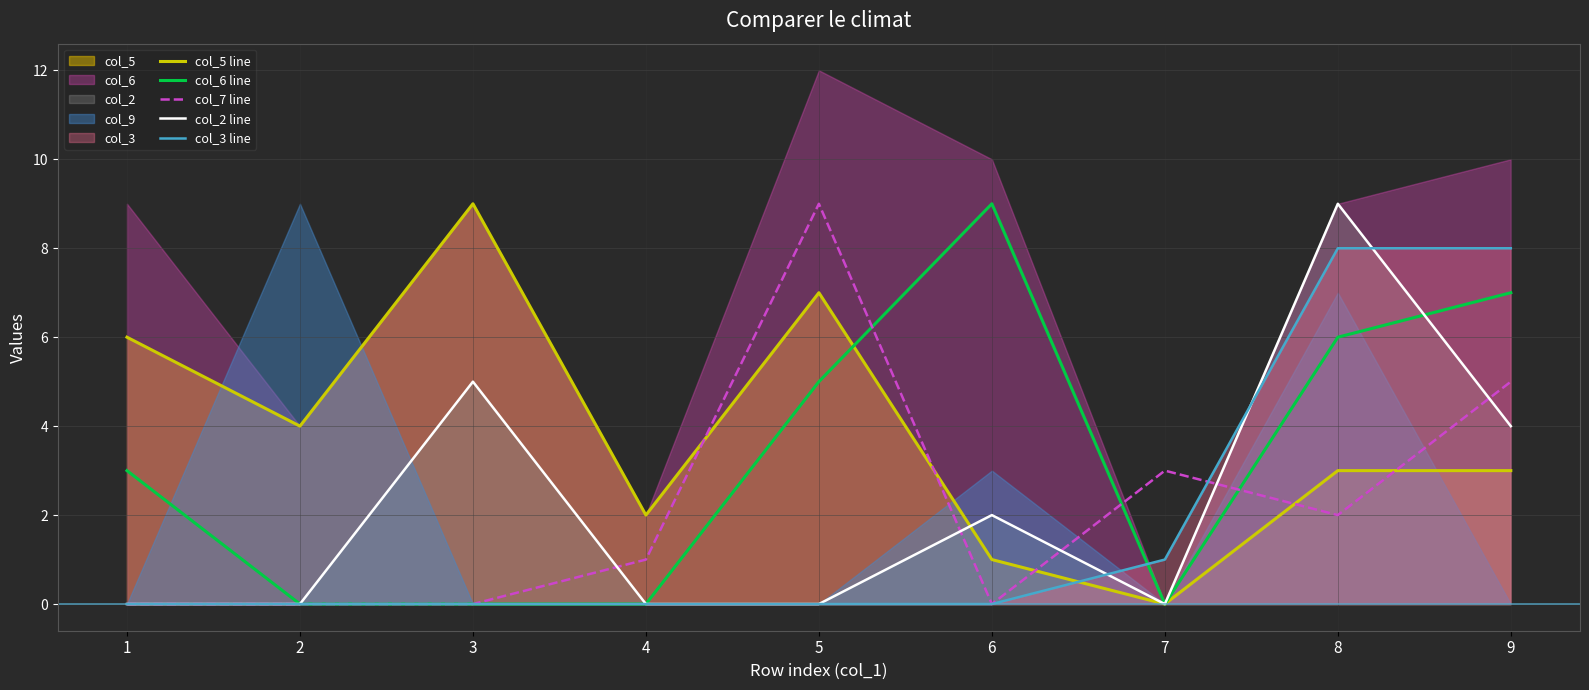

Which category has the lowest value across all series?

7